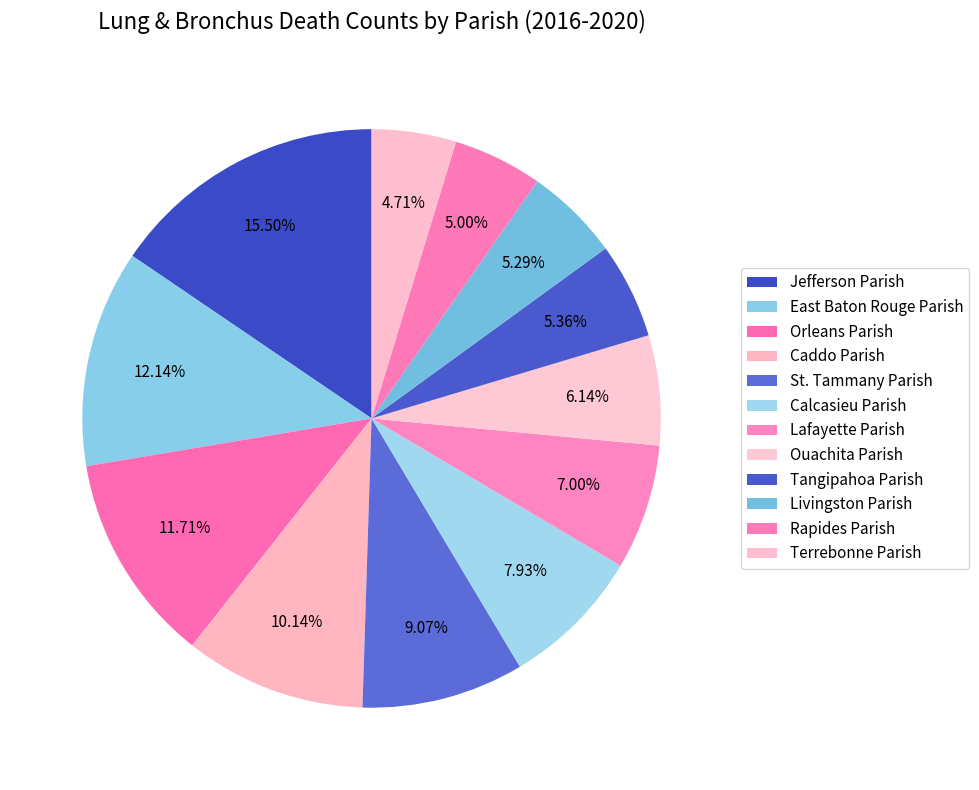

What percentage is the St. Tammany Parish slice, to the nearest percent?

9%